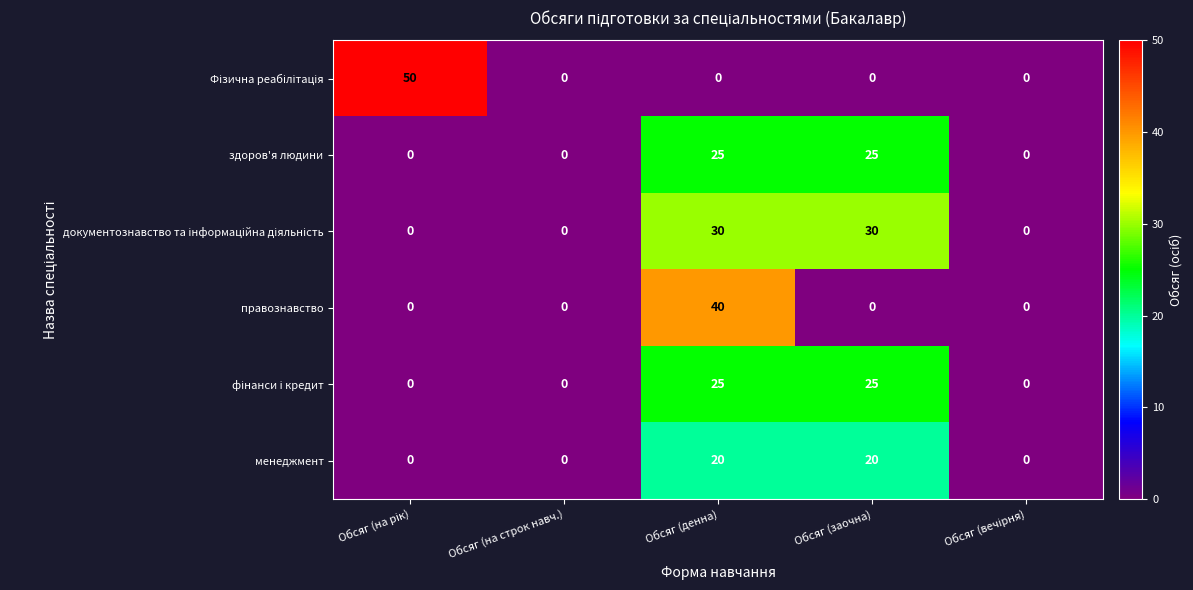

What is the spread (max minus min) of values at Обсяг (заочна)?

30